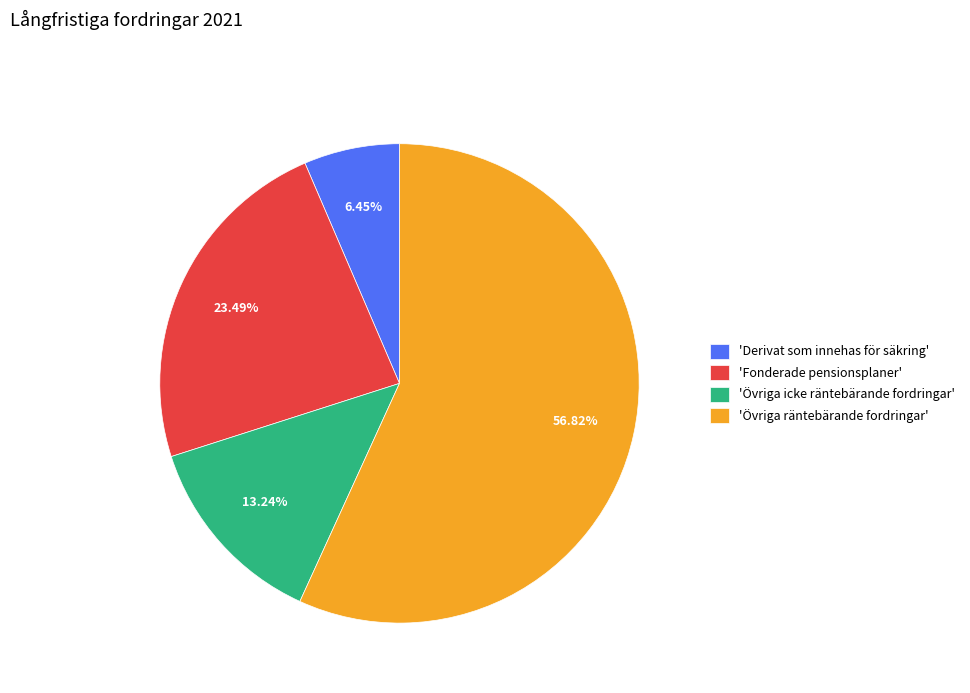

Approximately how many times larger is the value at 'Övriga icke räntebärande fordringar' compared to 'Derivat som innehas för säkring'?

2.1